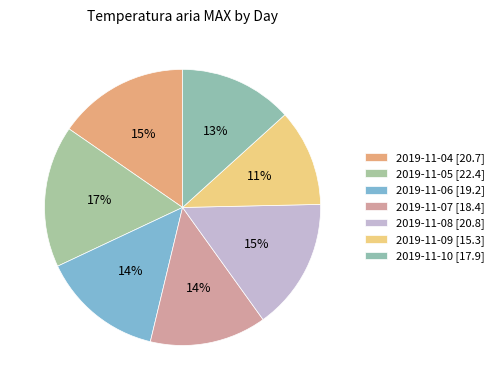

To the nearest percent, what percentage of the pie is 2019-11-04?

15%